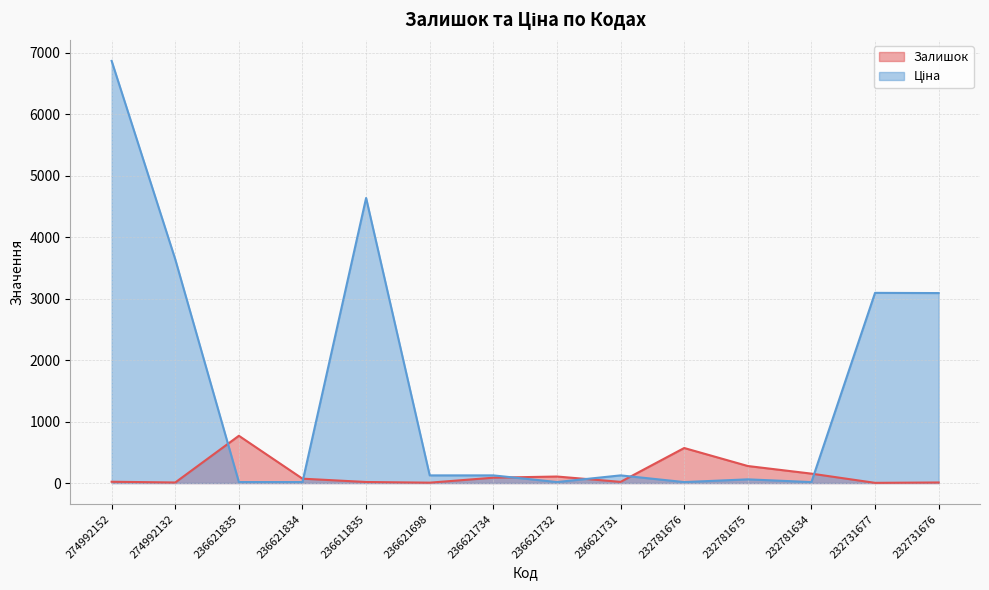

List the series in order of their peak value, highest first.

Ціна, Залишок